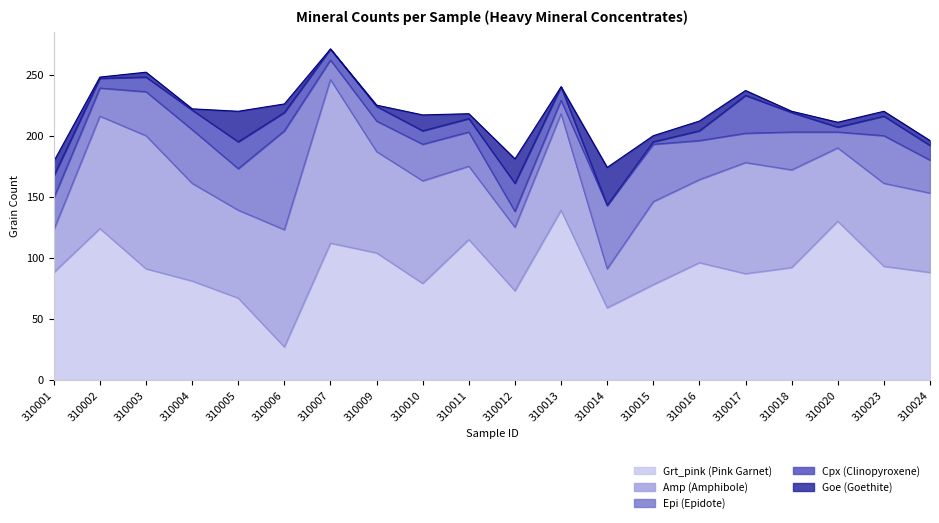

Is it true that Amp equals 132 at 310004?

False